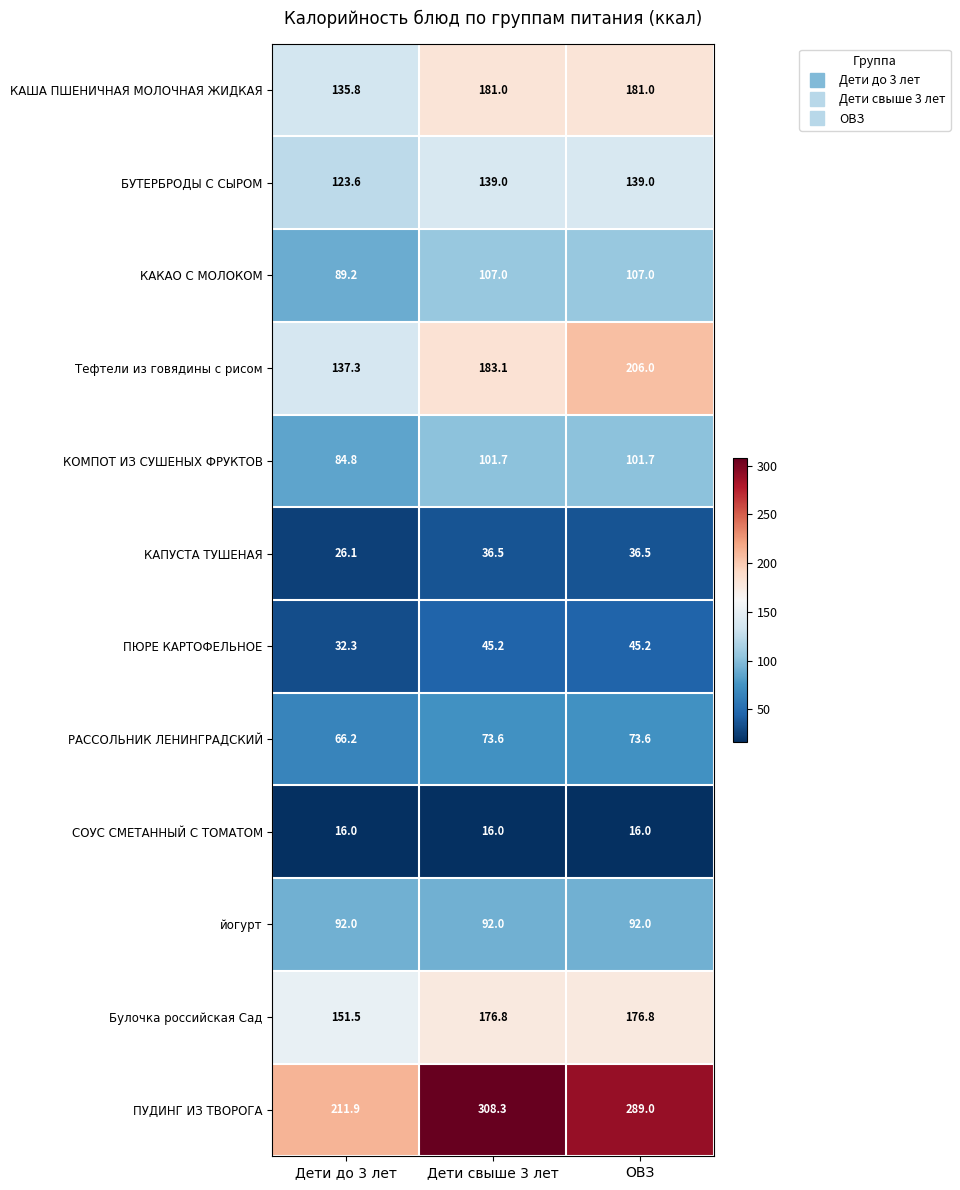

What is the spread (max minus min) of values at Дети свыше 3 лет?

292.3